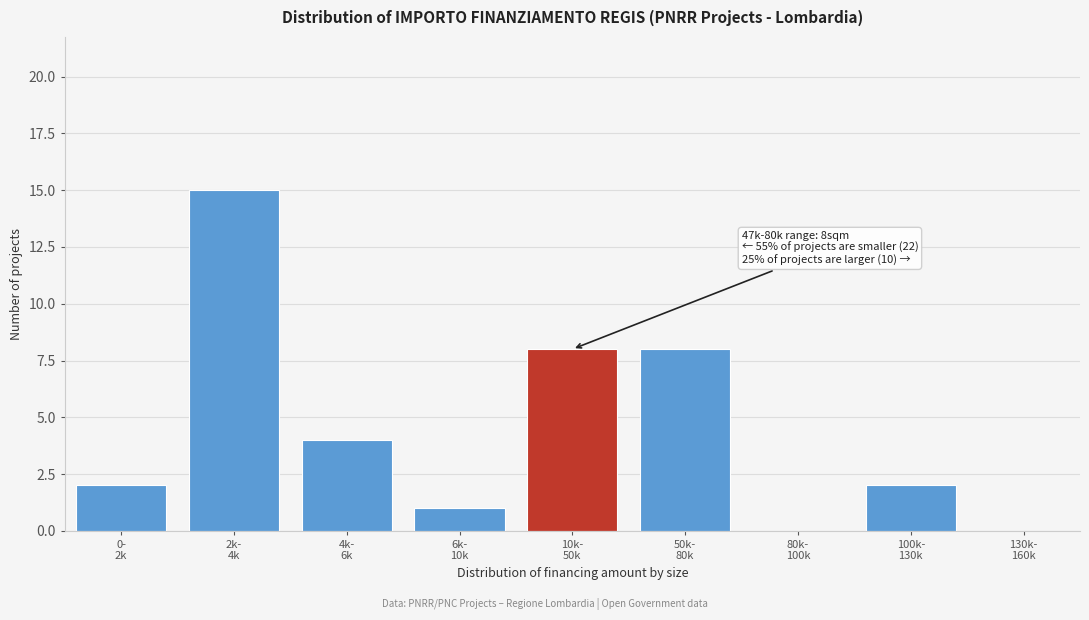

What is the maximum value shown in the chart?

15